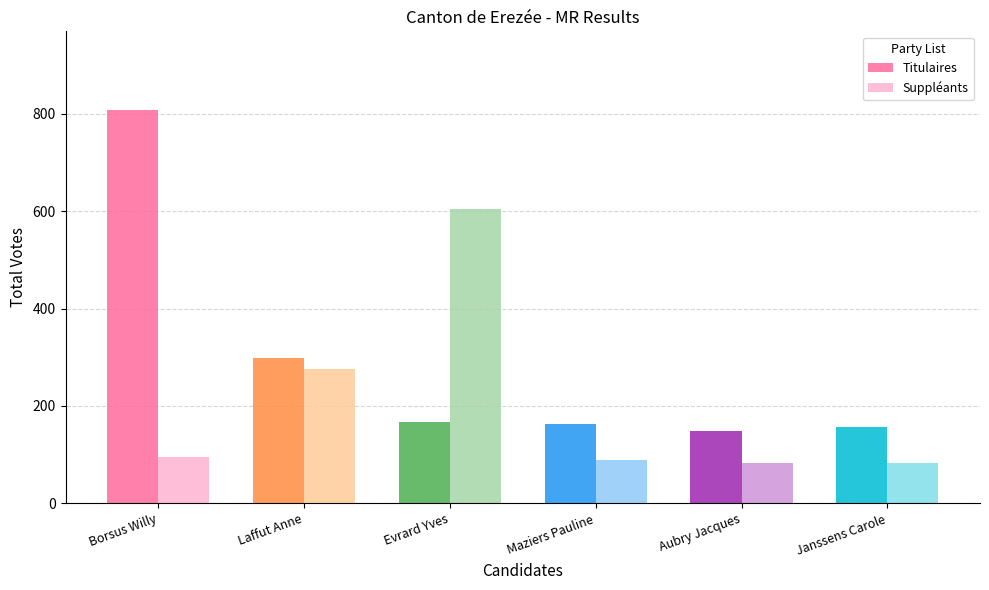

Read the Titulaires value at Laffut Anne, to the nearest 50.

300